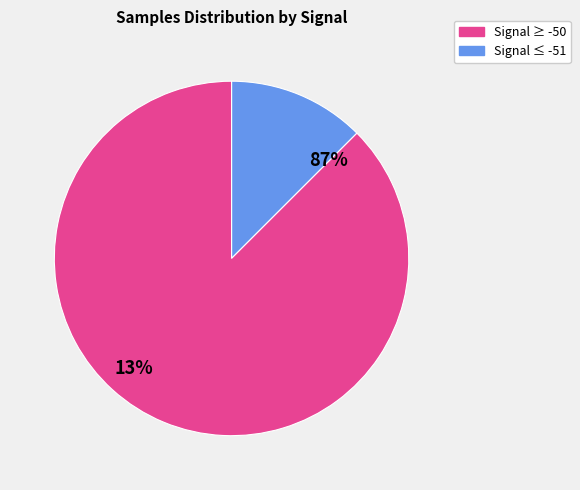

Does -50 represent more than half of the total?

No